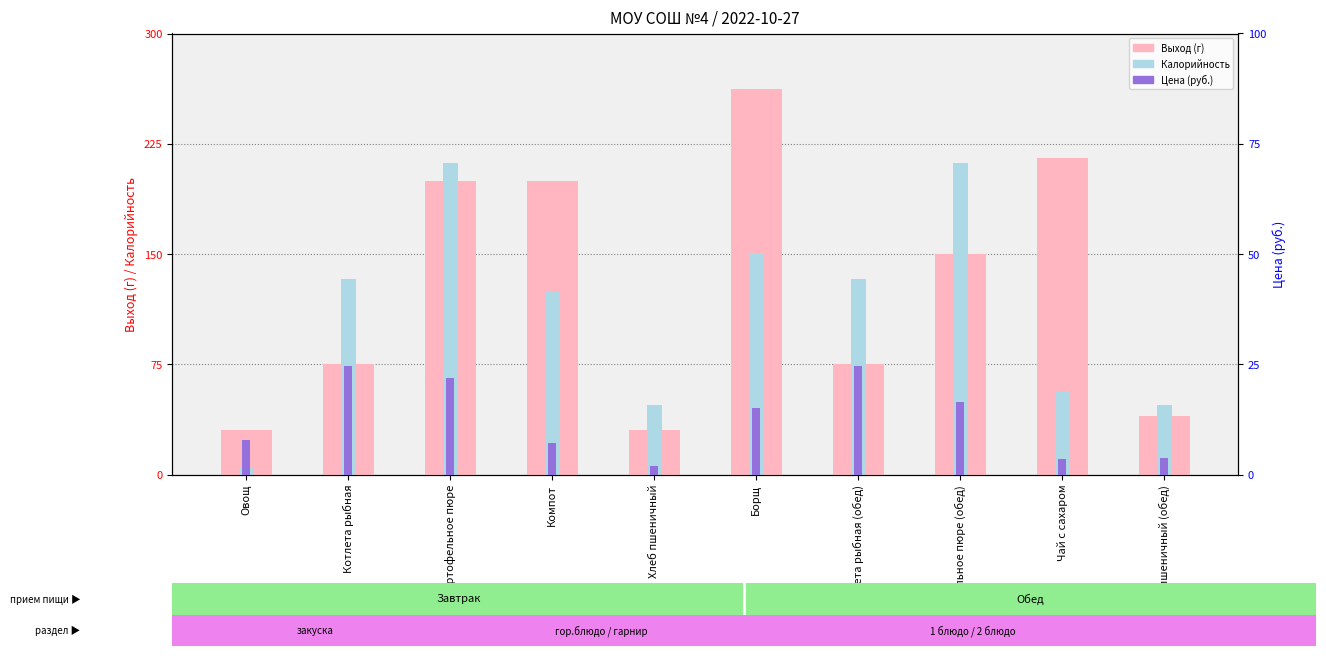

At which category does the chart reach its minimum across all series?

Хлеб пшеничный